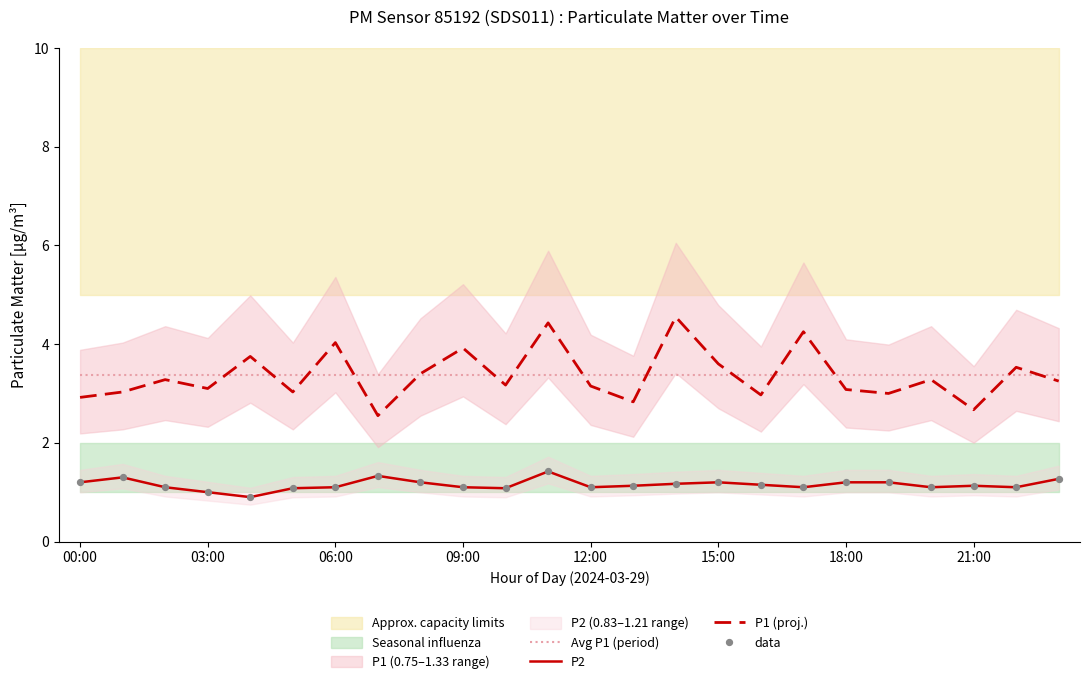

The value of Avg P1 (period) at 09:00 is 5.5. True or false?

False